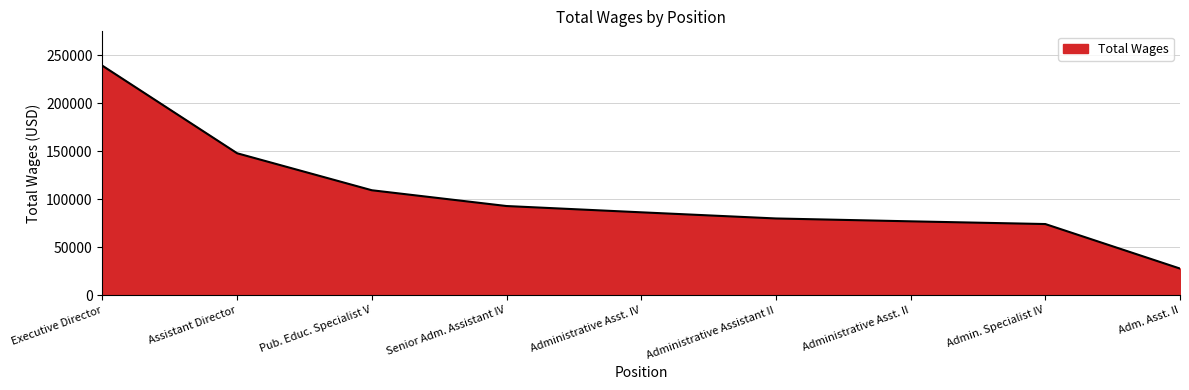

True or false: the data has more than 2 interior local peaks.

False